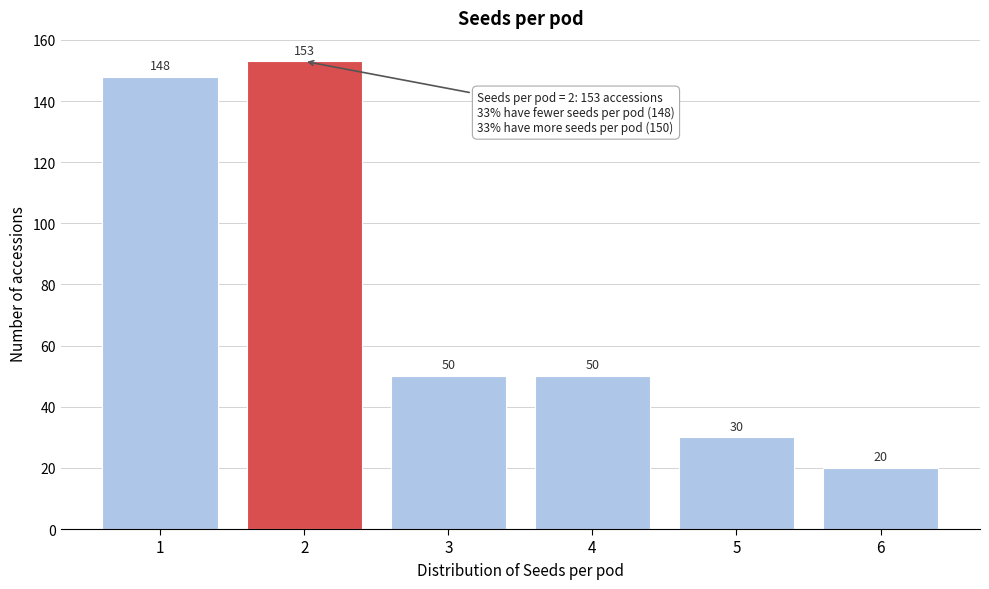

Reading left to right, transcribe this chart: for each bar, give the range it covers on the x-axis and its height.

0.5 to 1.5: 148
1.5 to 2.5: 153
2.5 to 3.5: 50
3.5 to 4.5: 50
4.5 to 5.5: 30
5.5 to 6.5: 20